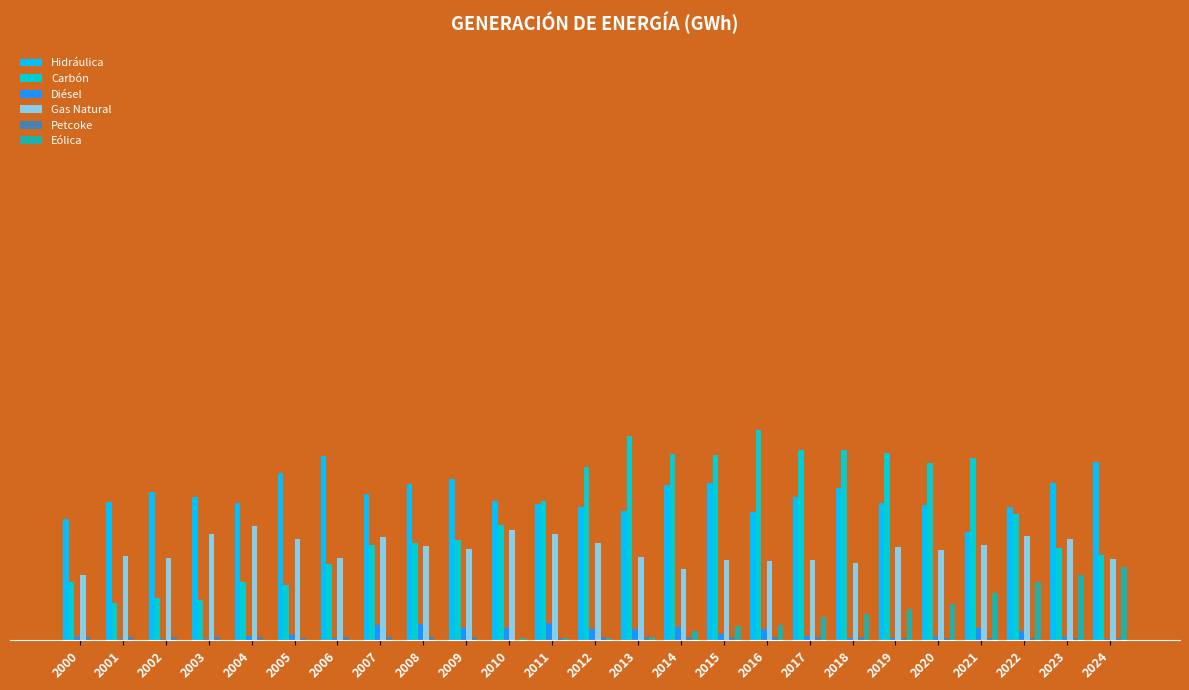

Does the chart contain stacked bars?

No